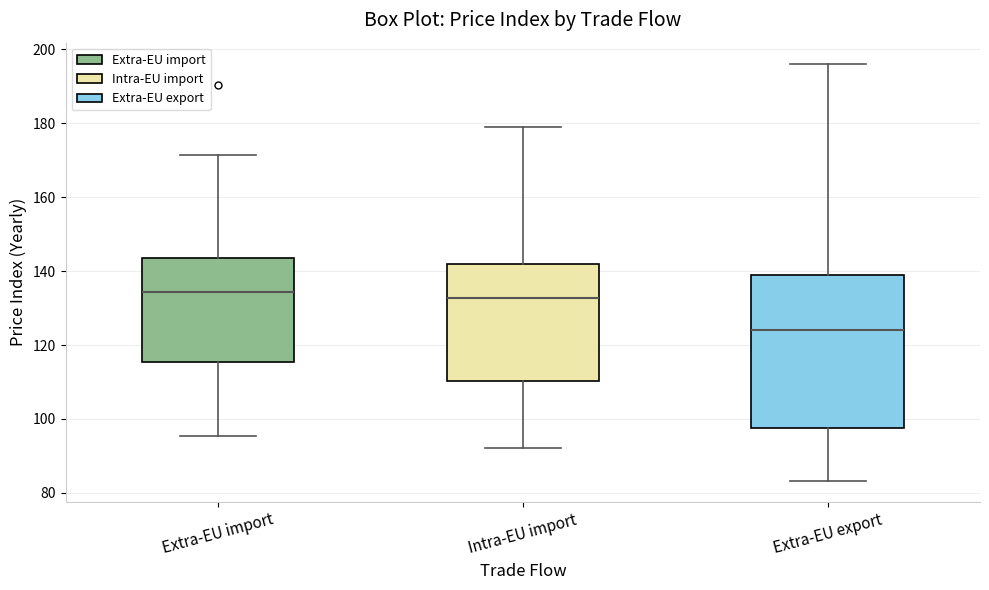

Comparing the boxes themselves (not the whiskers), which one is the tallest?

Extra-EU export